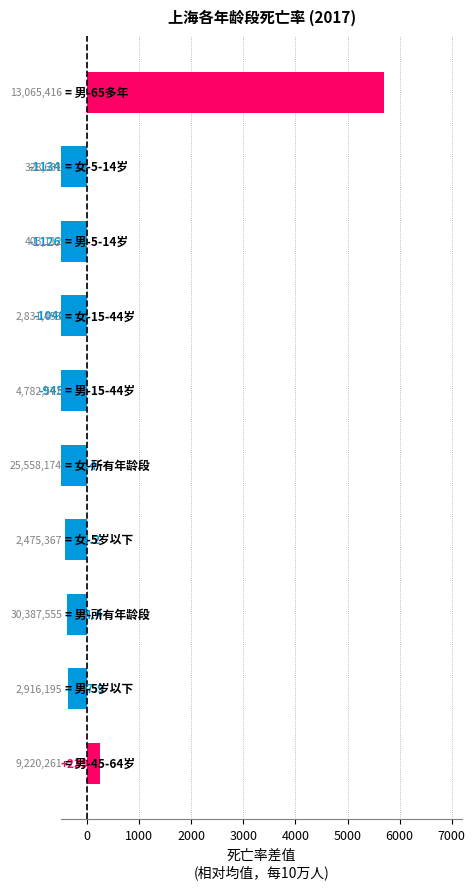

Are the bars grouped side by side (vs. stacked)?

No